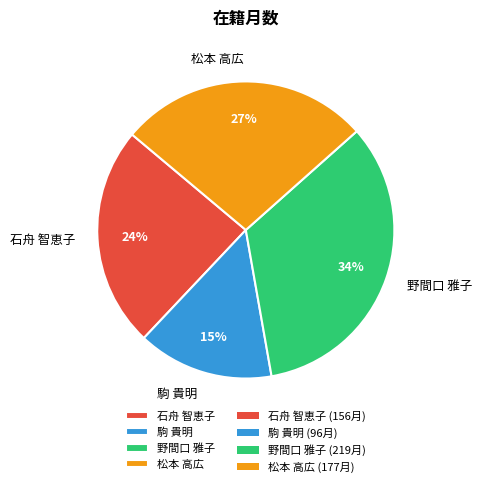

Between 松本 高広 and 駒 貴明, which is larger?

松本 高広